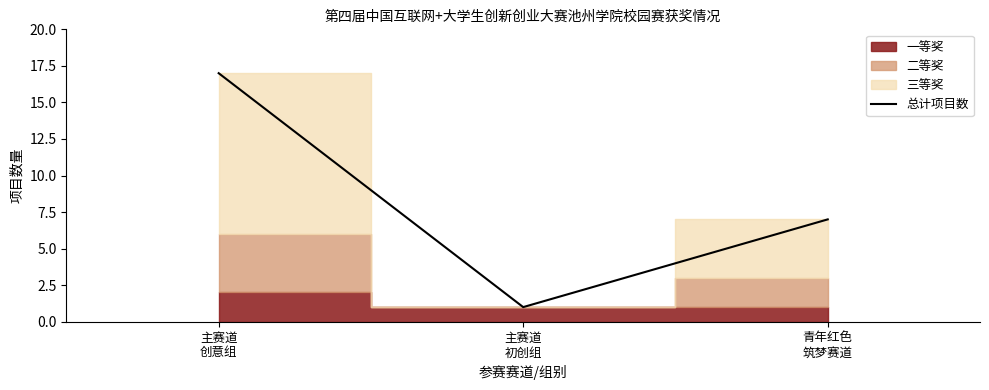

What is the change in value from 主赛道
创意组 to 青年红色
筑梦赛道?

-10